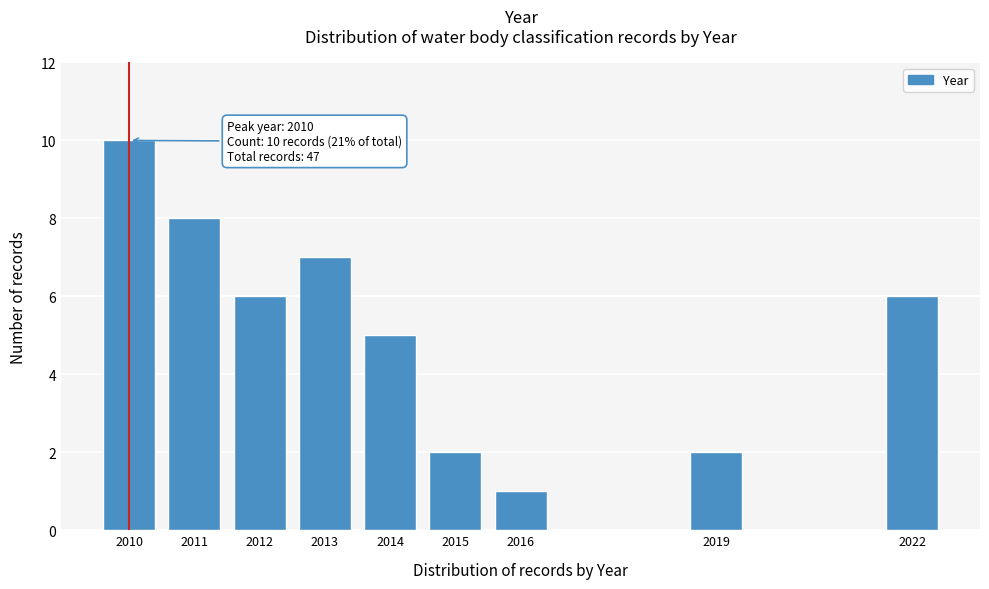

Reading left to right, transcribe all the data shown in this chart.

10	8	6	7	5	2	1	2	6